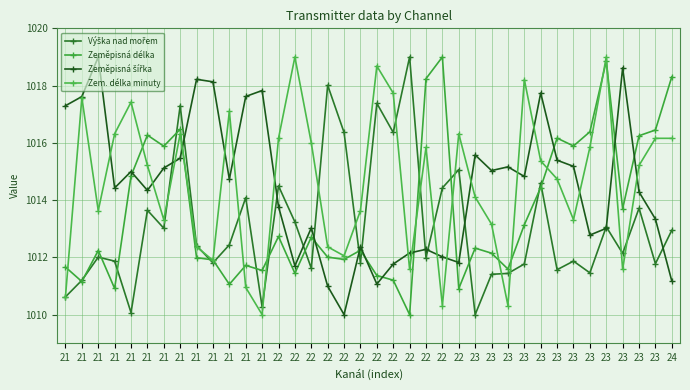

What is the total value across all series at 22?

4057.2